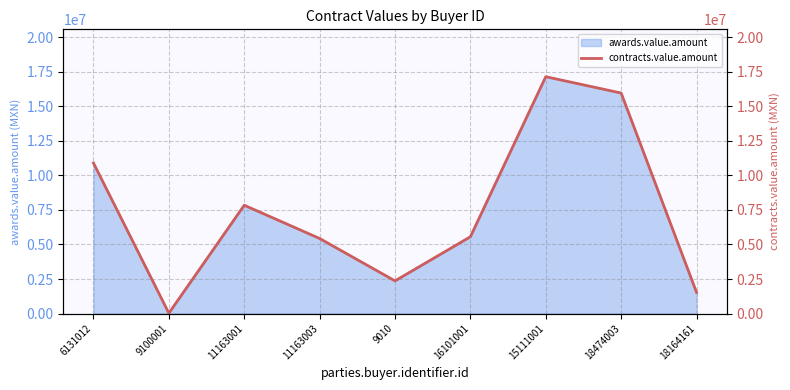

Between 18474003 and 9100001, which is larger?

18474003